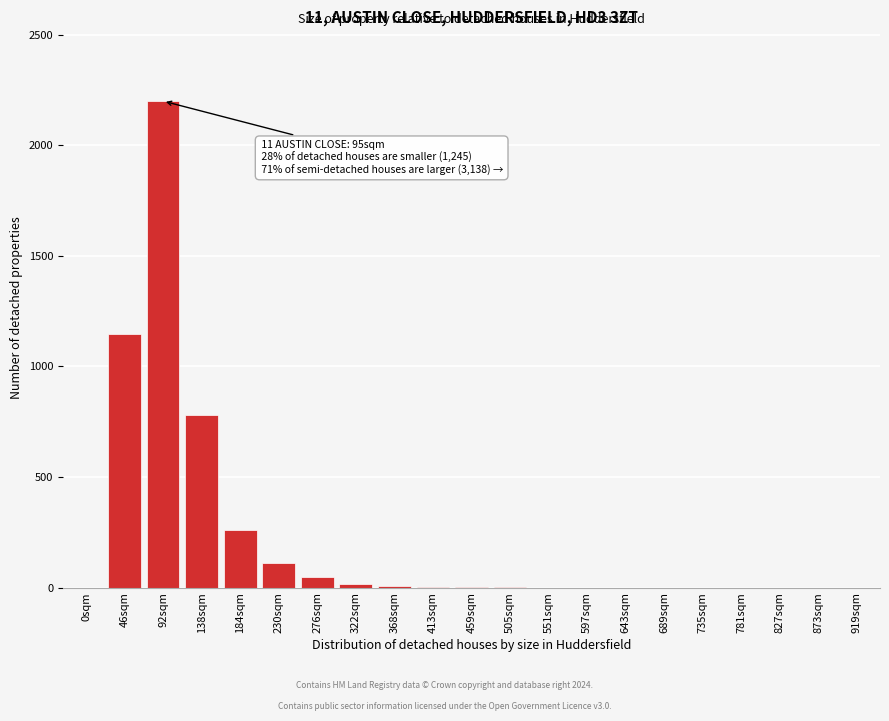

At which label is the value closest to 1100?

46sqm